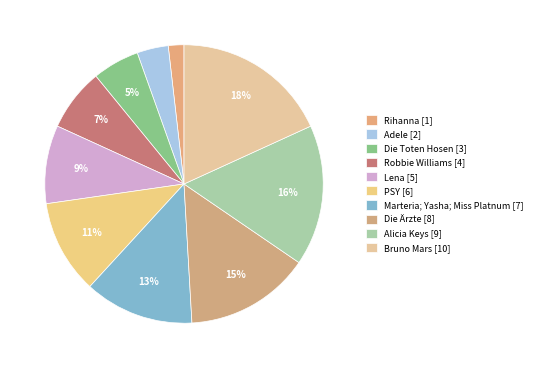

Which category has the biggest portion of the pie?

Bruno Mars